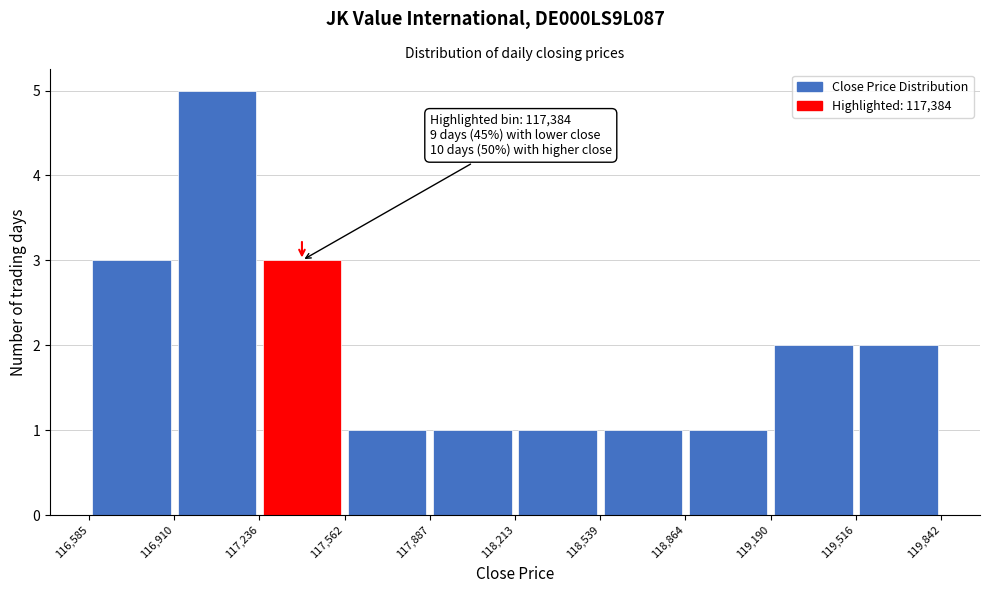

Over which range of the x-axis is the bar tallest?

116,910 to 117,236